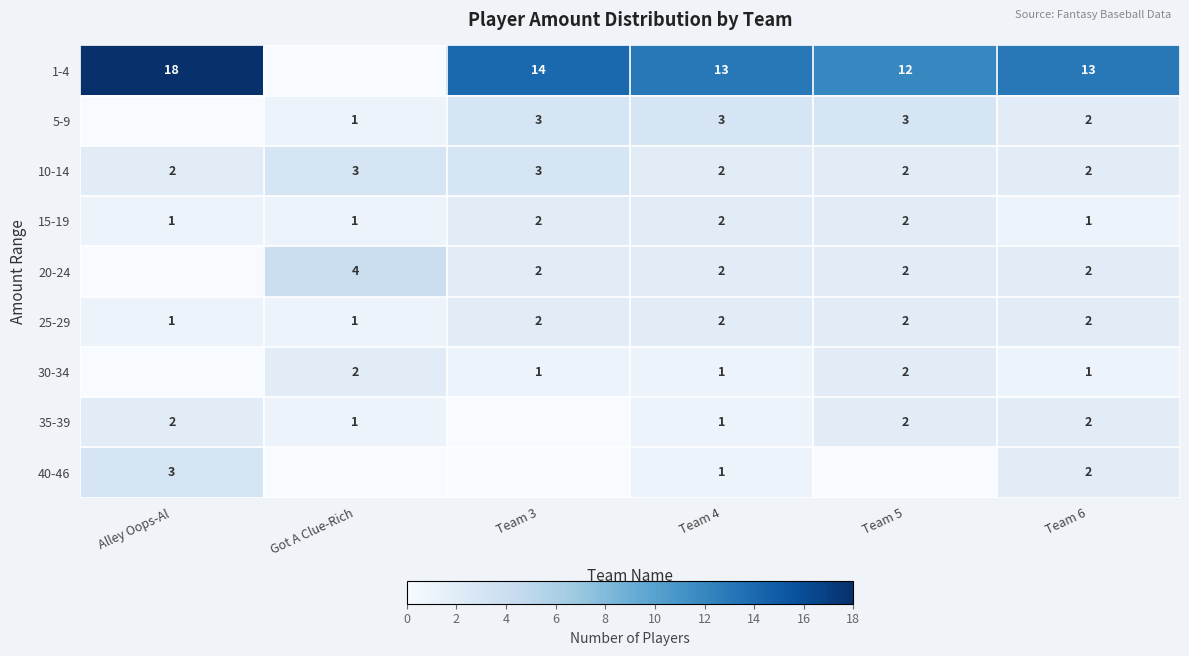

What is the spread (max minus min) of values at Team 5?

12